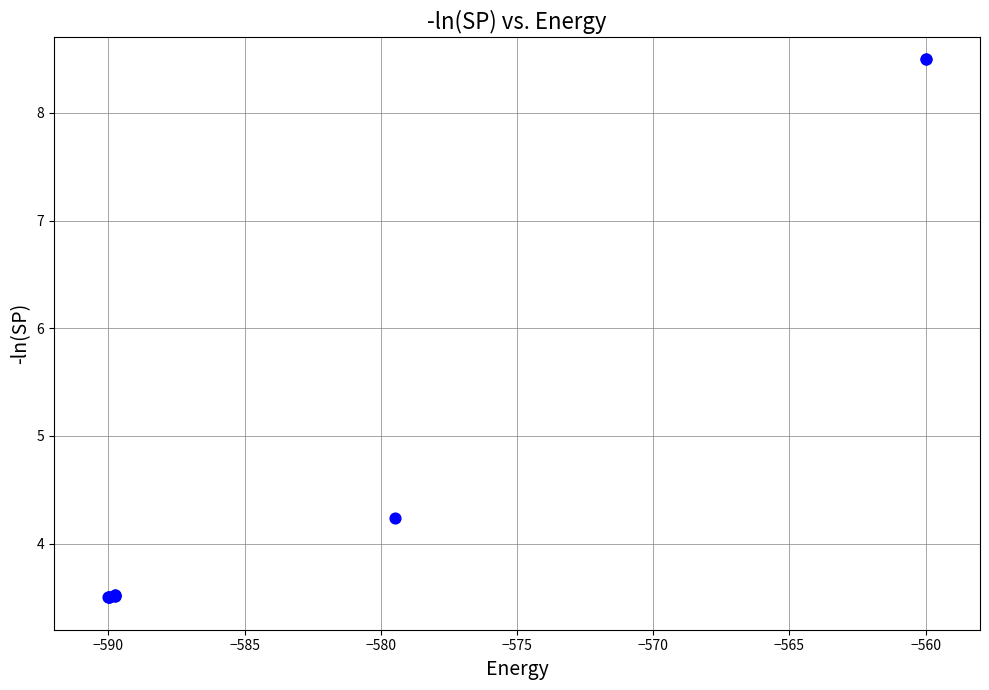

What Y value in the scatter plot is closest to 6?

4.2